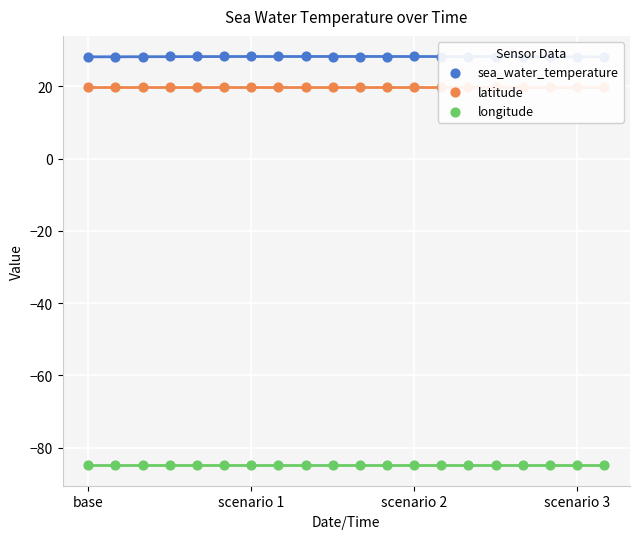

Which series has the largest total across all categories?

sea_water_temperature